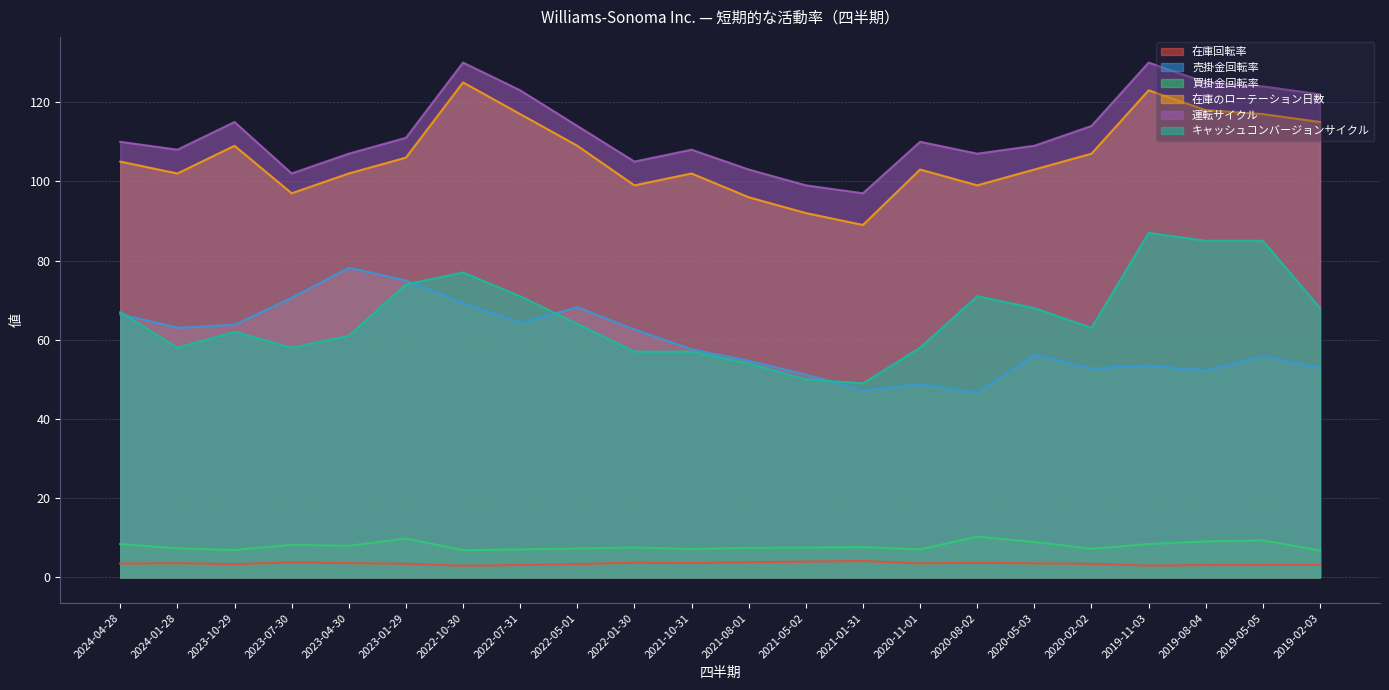

True or false: 買掛金回転率 and 運転サイクル intersect in this chart.

False